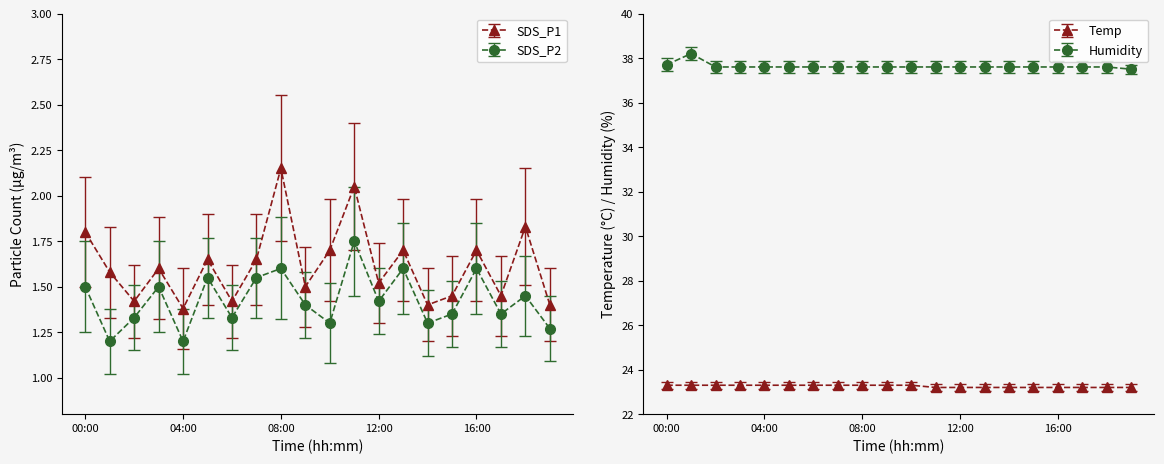

Reading left to right, transcribe all the data shown in this chart.

SDS_P1: 00:00=1.8	01:00=1.6	02:00=1.4	03:00=1.6	04:00=1.4	05:00=1.6	06:00=1.4	07:00=1.6	08:00=2.1	09:00=1.5	10:00=1.7	11:00=2.0	12:00=1.5	13:00=1.7	14:00=1.4	15:00=1.4	16:00=1.7	17:00=1.4	18:00=1.8	19:00=1.4
SDS_P2: 00:00=1.5	01:00=1.2	02:00=1.3	03:00=1.5	04:00=1.2	05:00=1.6	06:00=1.3	07:00=1.6	08:00=1.6	09:00=1.4	10:00=1.3	11:00=1.8	12:00=1.4	13:00=1.6	14:00=1.3	15:00=1.4	16:00=1.6	17:00=1.4	18:00=1.4	19:00=1.3
Temp: 00:00=23.2	01:00=23.2	02:00=23.2	03:00=23.2	04:00=23.2	05:00=23.2	06:00=23.2	07:00=23.2	08:00=23.2	09:00=23.2	10:00=23.2	11:00=23.1	12:00=23.1	13:00=23.1	14:00=23.1	15:00=23.1	16:00=23.1	17:00=23.1	18:00=23.1	19:00=23.1
Humidity: 00:00=37.7	01:00=38.2	02:00=37.6	03:00=37.6	04:00=37.6	05:00=37.6	06:00=37.6	07:00=37.6	08:00=37.6	09:00=37.6	10:00=37.6	11:00=37.6	12:00=37.6	13:00=37.6	14:00=37.6	15:00=37.6	16:00=37.6	17:00=37.6	18:00=37.6	19:00=37.5